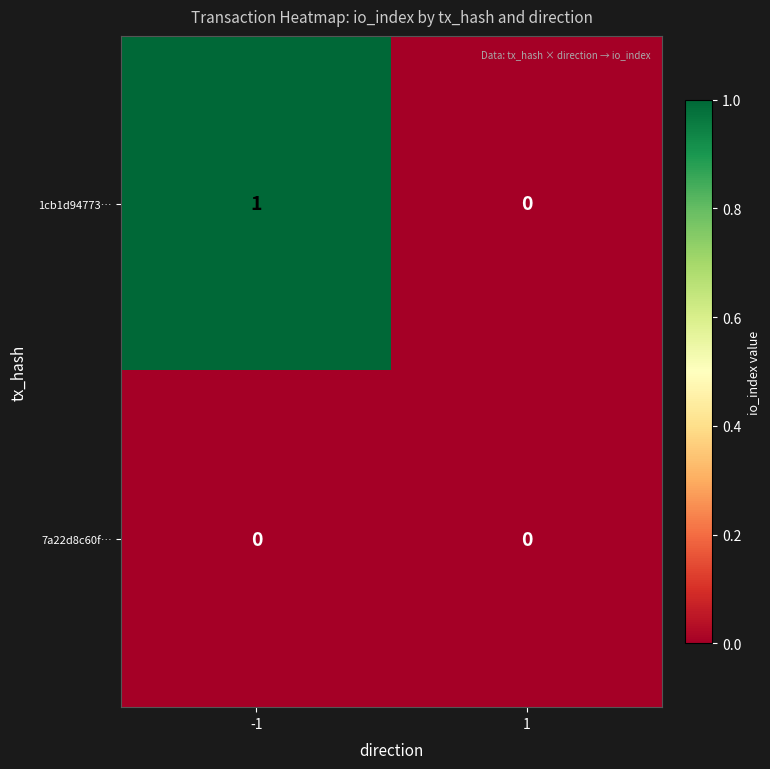

Which series changed the most between -1 and 1?

1cb1d94773…